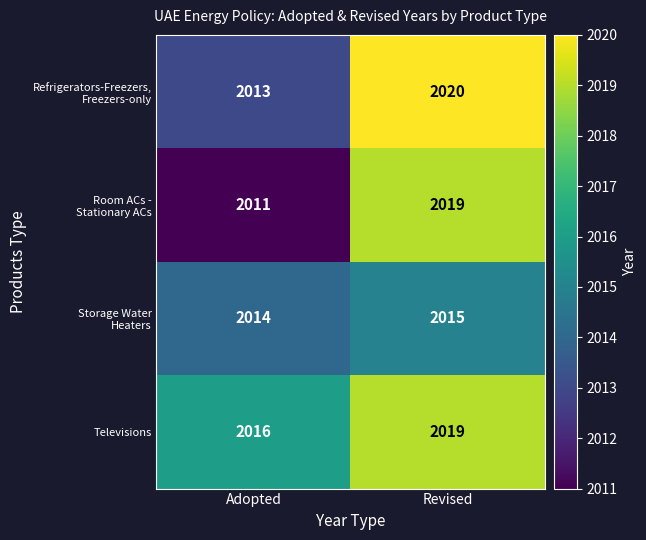

Which series has the largest total across all categories?

Televisions